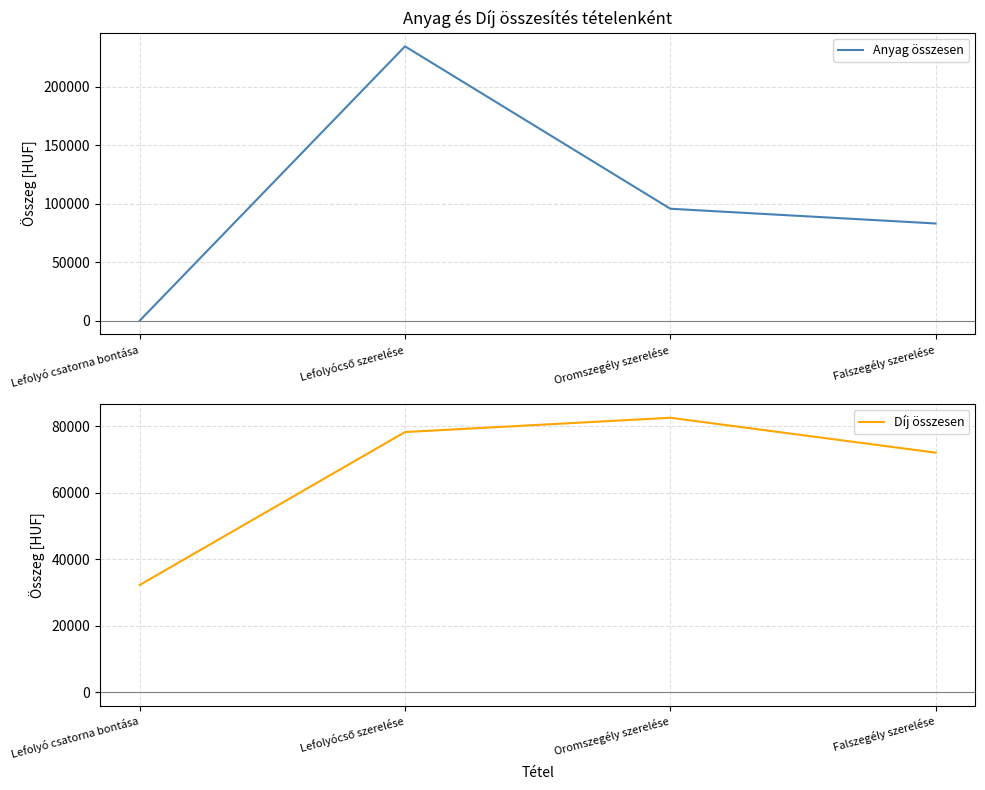

Is the value of Díj összesen at Lefolyó csatorna bontása greater than the value of Anyag összesen at Lefolyócső szerelése?

No